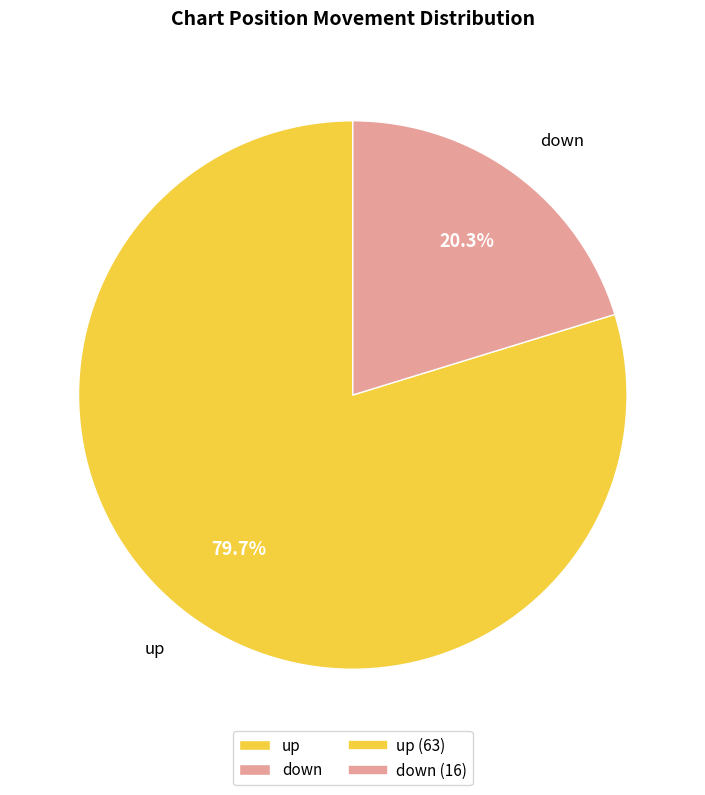

What is the total percentage of up and down?

100.0%